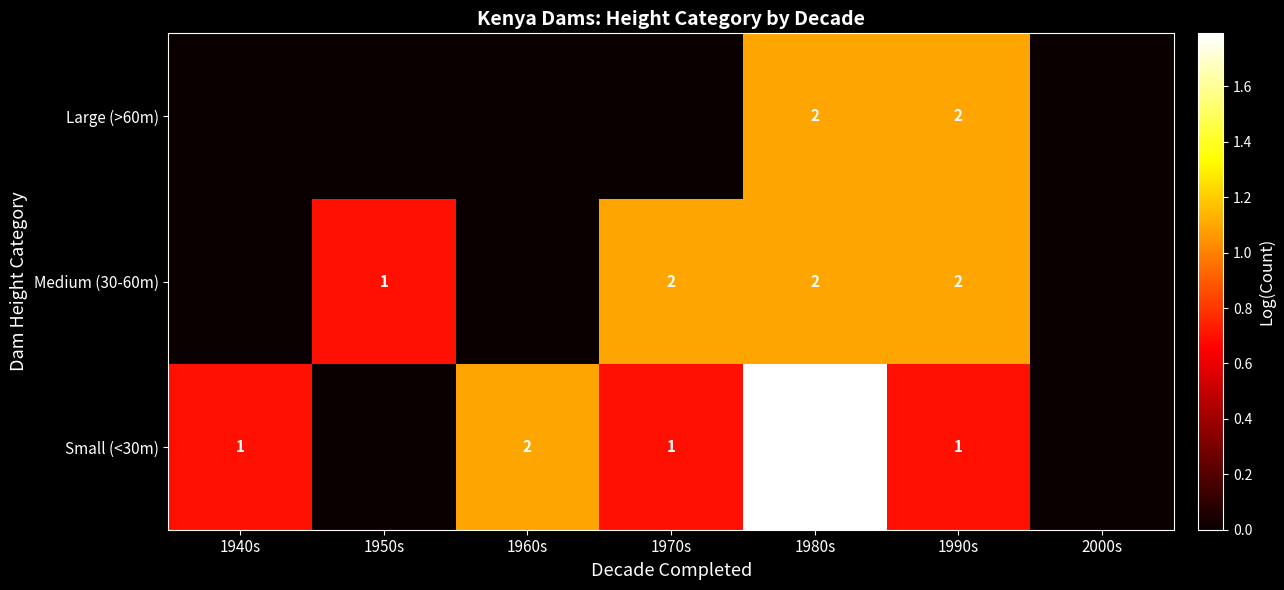

What is the sum of the Small (<30m) values at 1960s and 1990s?

3